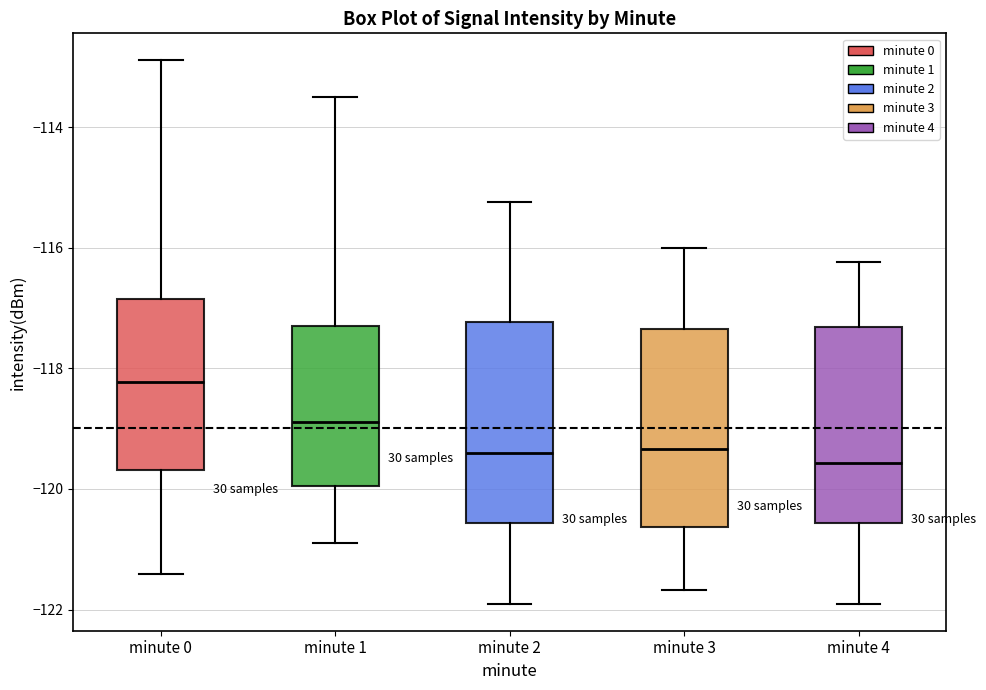

Which box's median line is the highest?

minute 0